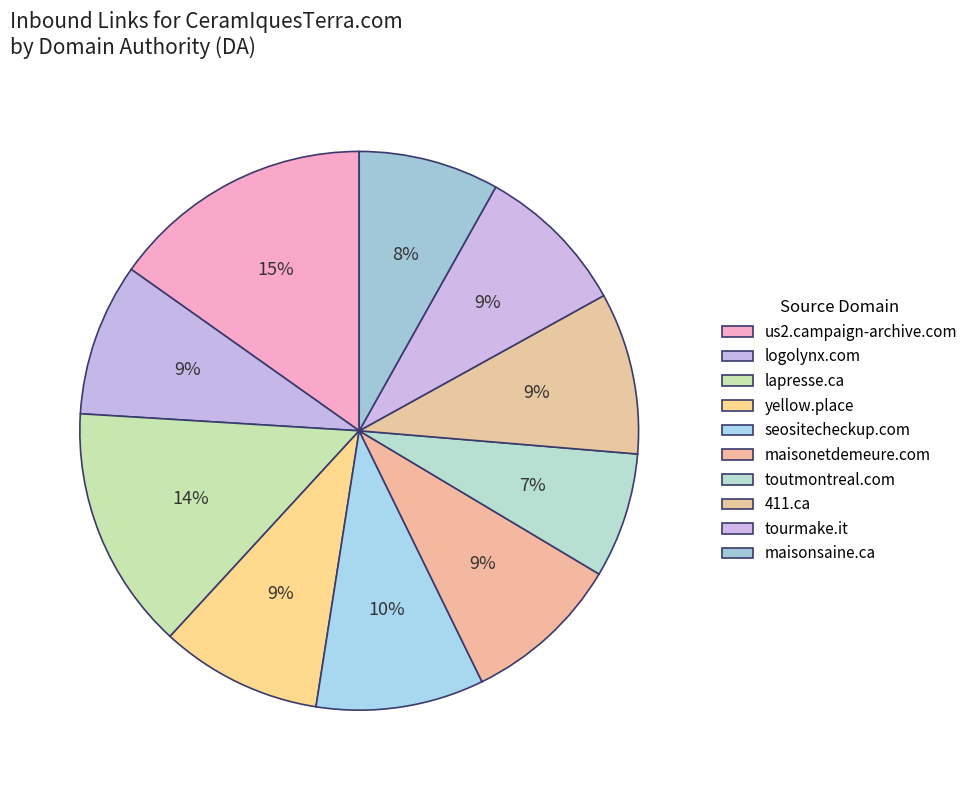

To the nearest percent, what is the average slice percentage?

10%